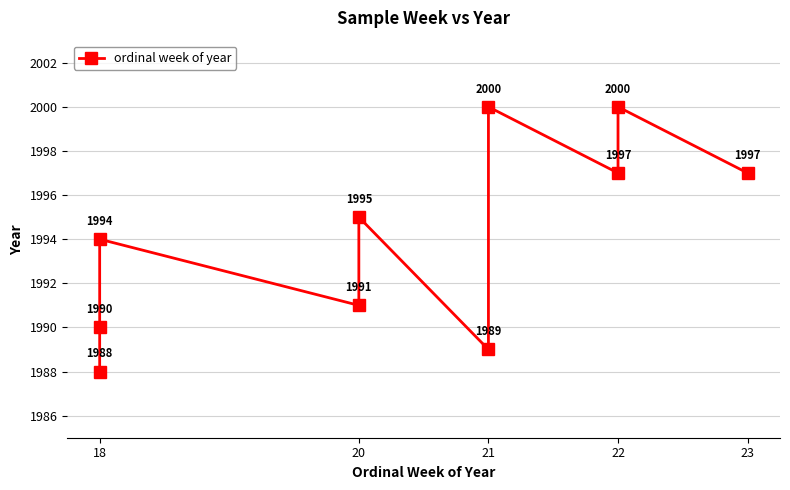

What is the value of the 10th point from the left?

1997